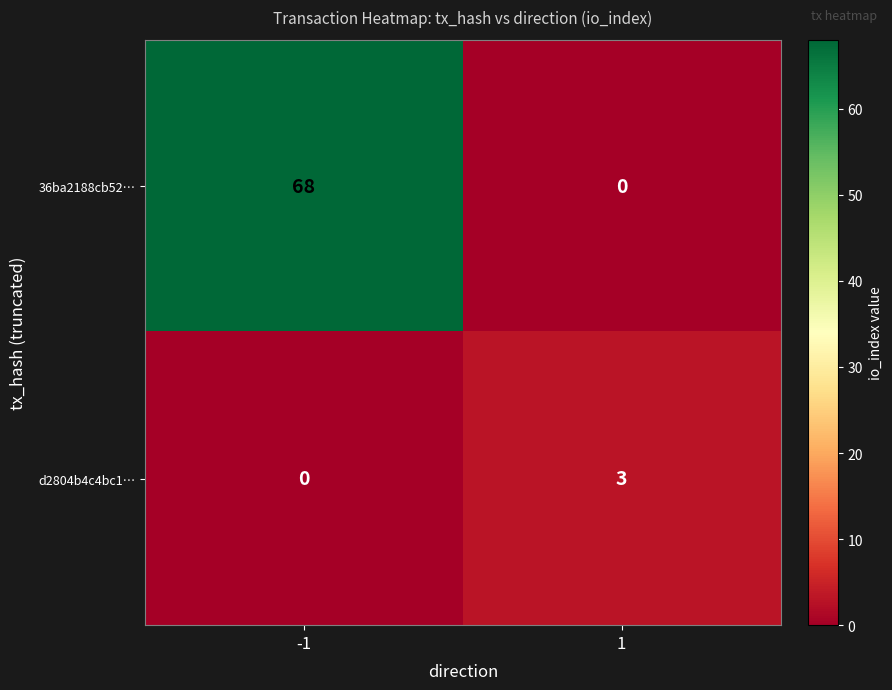

Reading left to right, transcribe all the data shown in this chart.

36ba2188cb52…: -1=68	1=0
d2804b4c4bc1…: -1=0	1=3